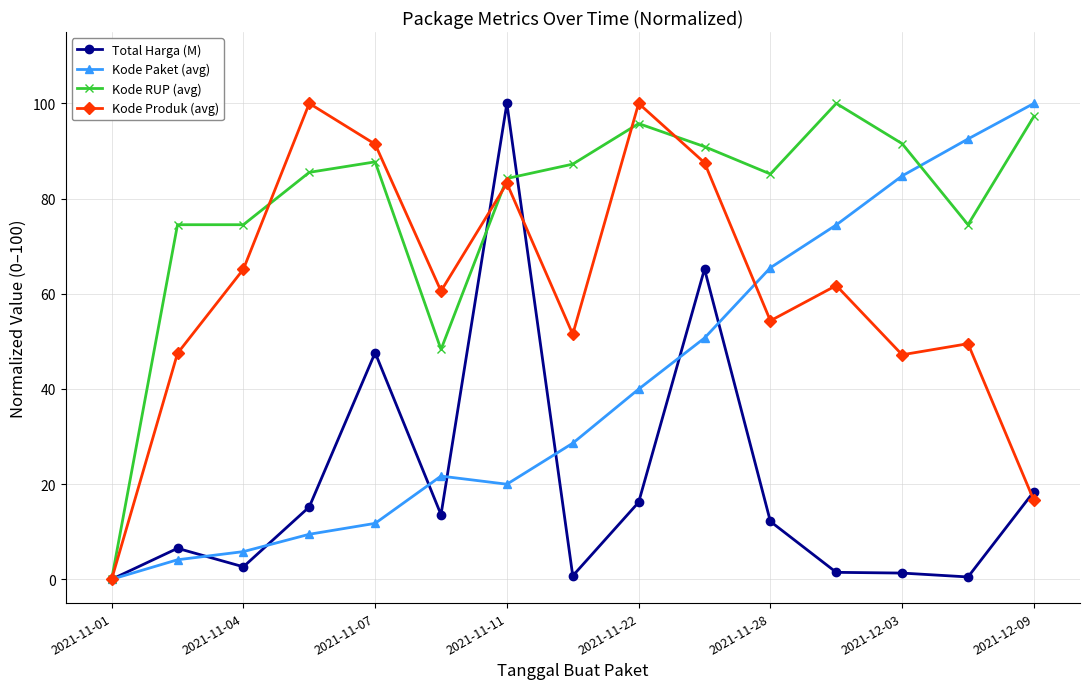

What is the highest value of the Kode Produk (avg) series?

100.0